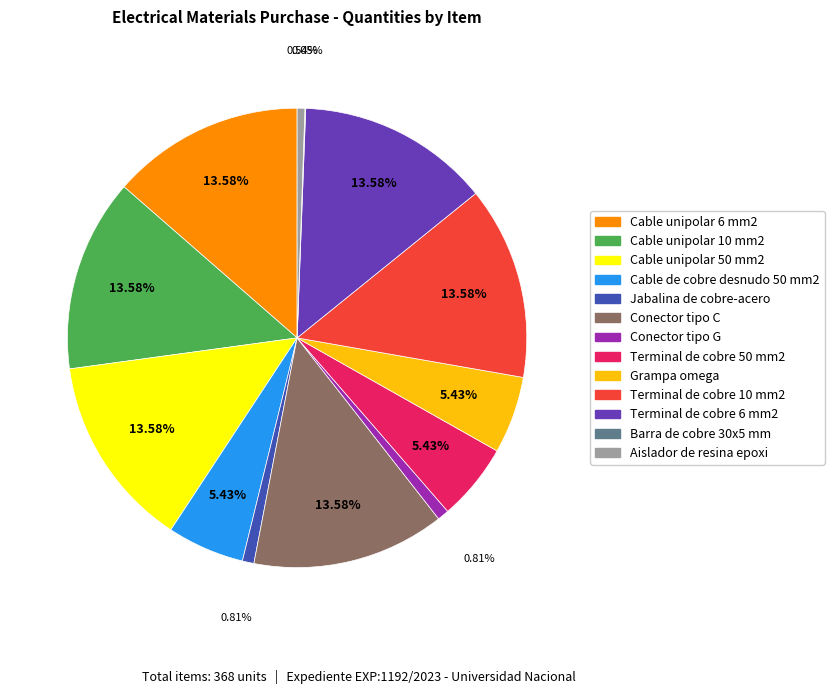

Is the sum of Cable unipolar 50 mm2 and Cable unipolar 10 mm2 greater than half?

No